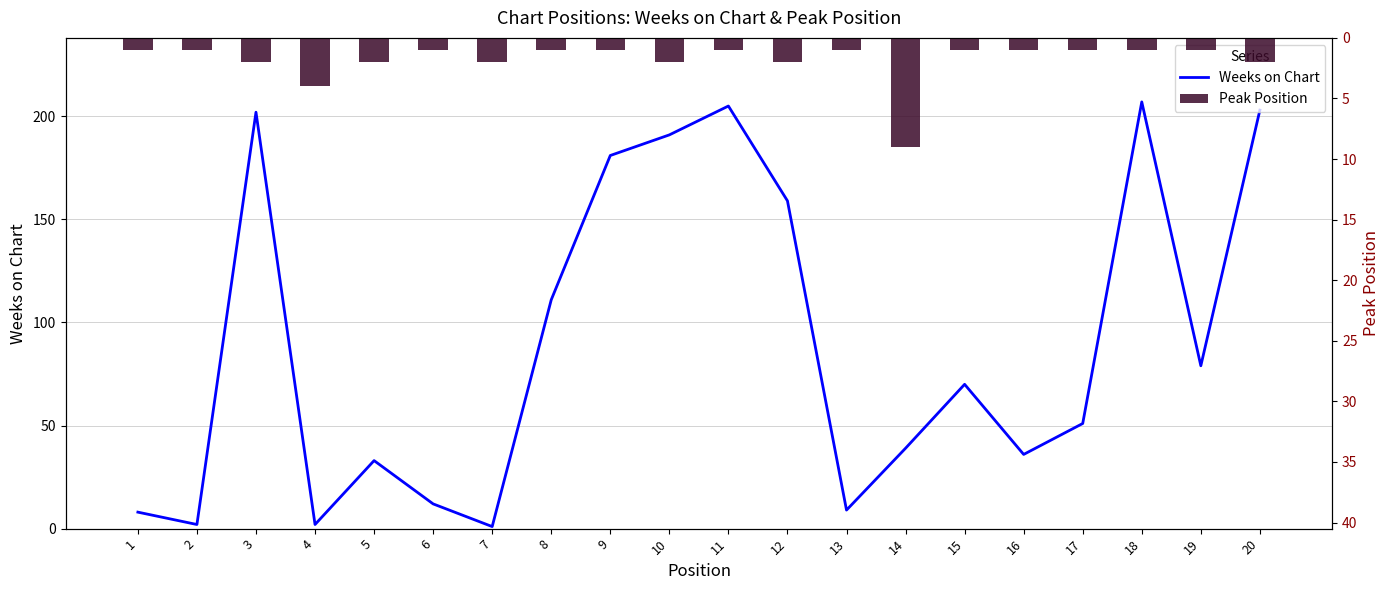

Reading left to right, transcribe all the data shown in this chart.

Weeks on Chart: 1=8	2=2	3=202	4=2	5=33	6=12	7=1	8=111	9=181	10=191	11=205	12=159	13=9	14=39	15=70	16=36	17=51	18=207	19=79	20=203
Peak Position: 1=1	2=1	3=2	4=4	5=2	6=1	7=2	8=1	9=1	10=2	11=1	12=2	13=1	14=9	15=1	16=1	17=1	18=1	19=1	20=2